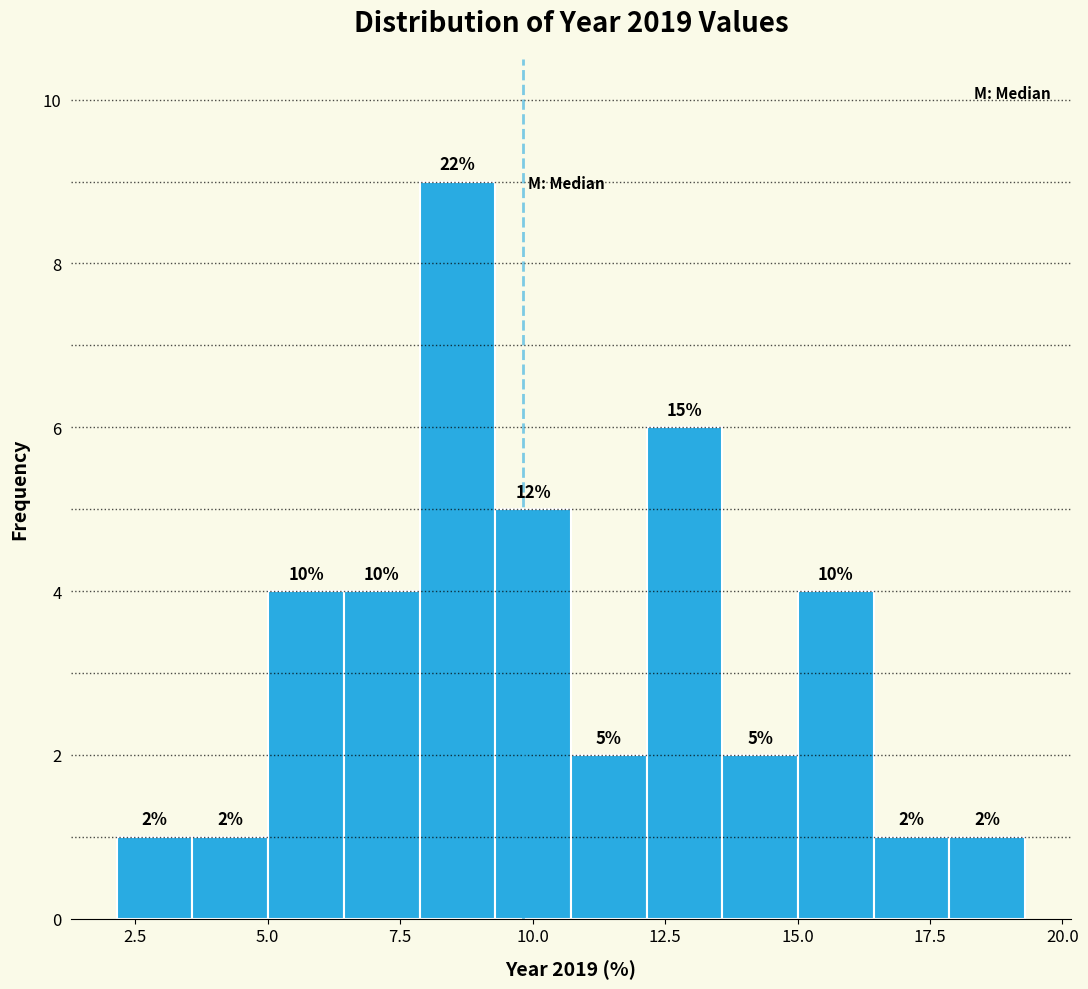

Around what value on the x-axis is the tallest bar? Give the approximate position of its centre, as read against the axis.

8.5